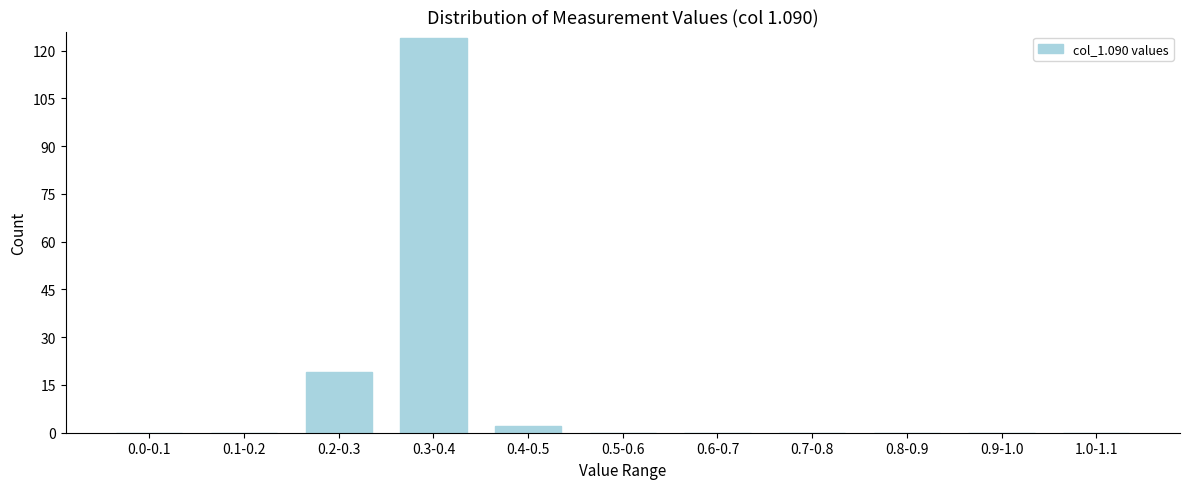

Reading right to left, extract all data points from this chart.

1.0-1.1=0	0.9-1.0=0	0.8-0.9=0	0.7-0.8=0	0.6-0.7=0	0.5-0.6=0	0.4-0.5=2	0.3-0.4=124	0.2-0.3=19	0.1-0.2=0	0.0-0.1=0